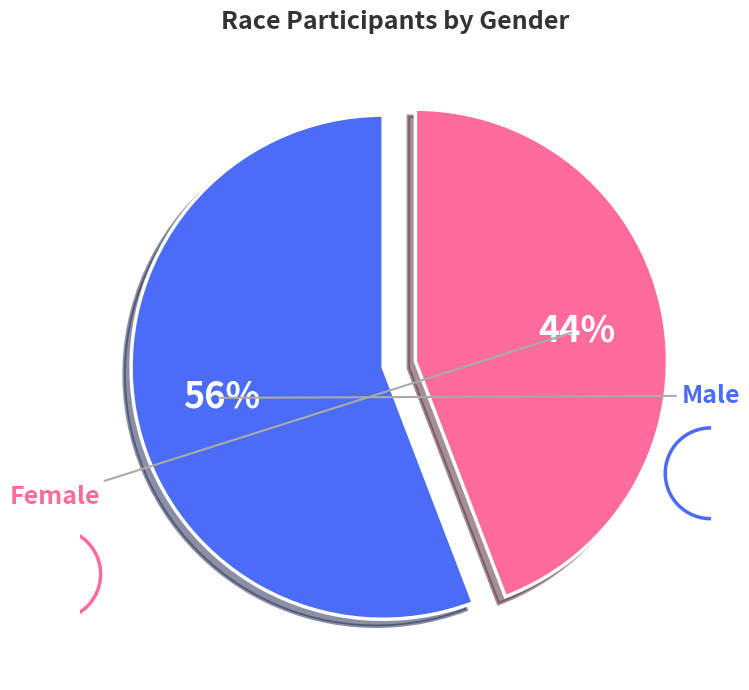

To the nearest percent, what is the difference between the largest and smallest slice percentages?

12%